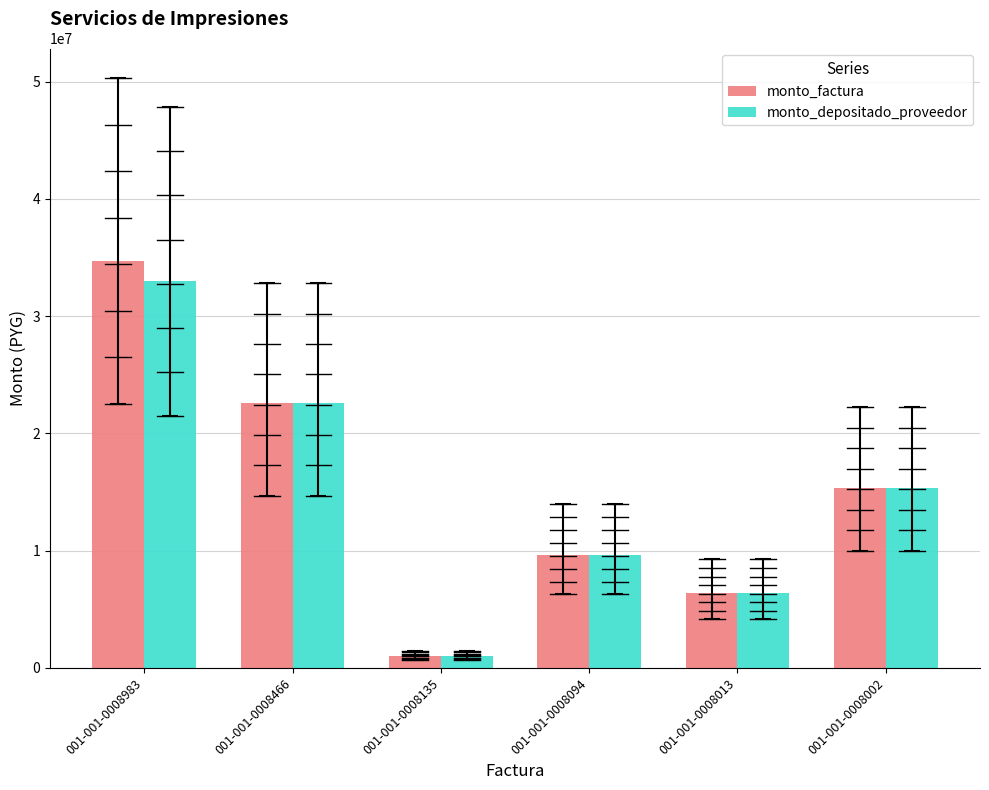

What is the minimum value shown in the chart?

1000000